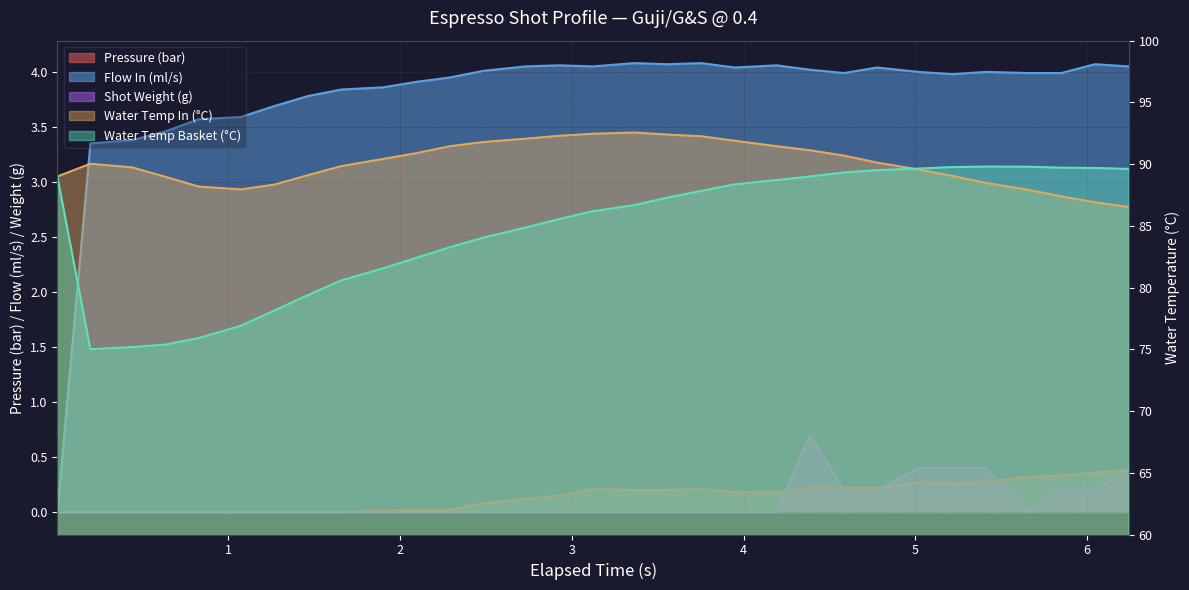

True or false: pressure has more than 2 points higher than both neighbors.

True